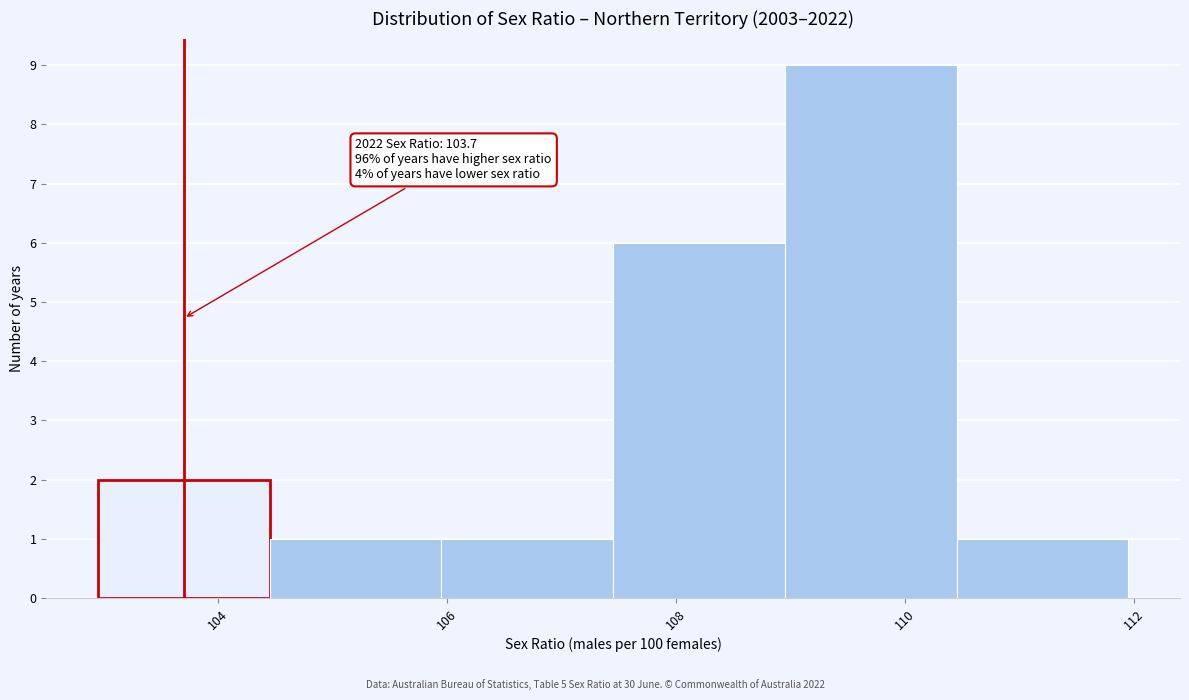

Which range on the x-axis has the tallest bar?

108.95 to 110.45